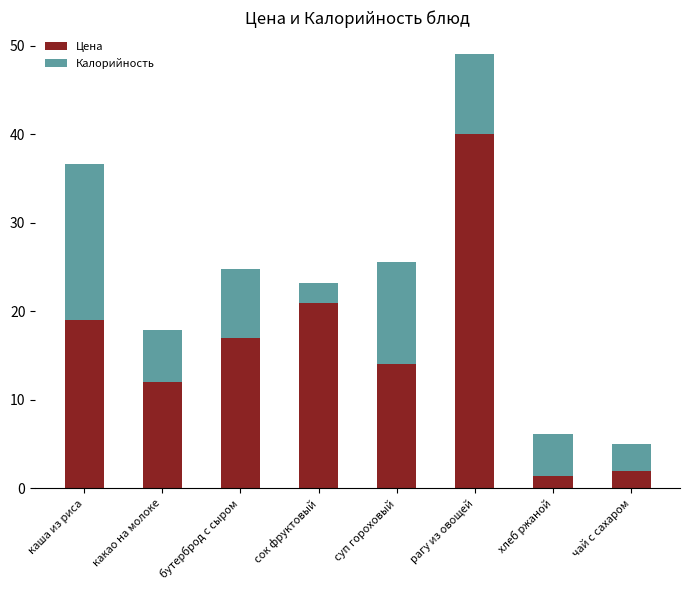

At which category is the sum across all series the highest?

рагу из овощей